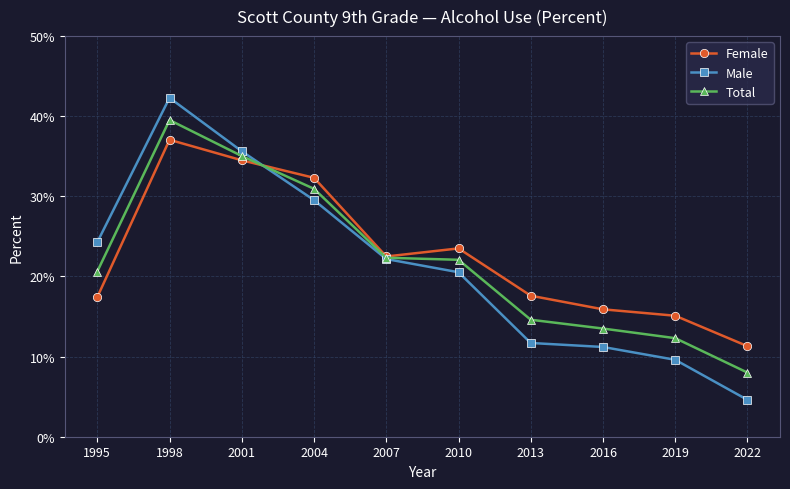

Does the chart have visible grid lines?

Yes